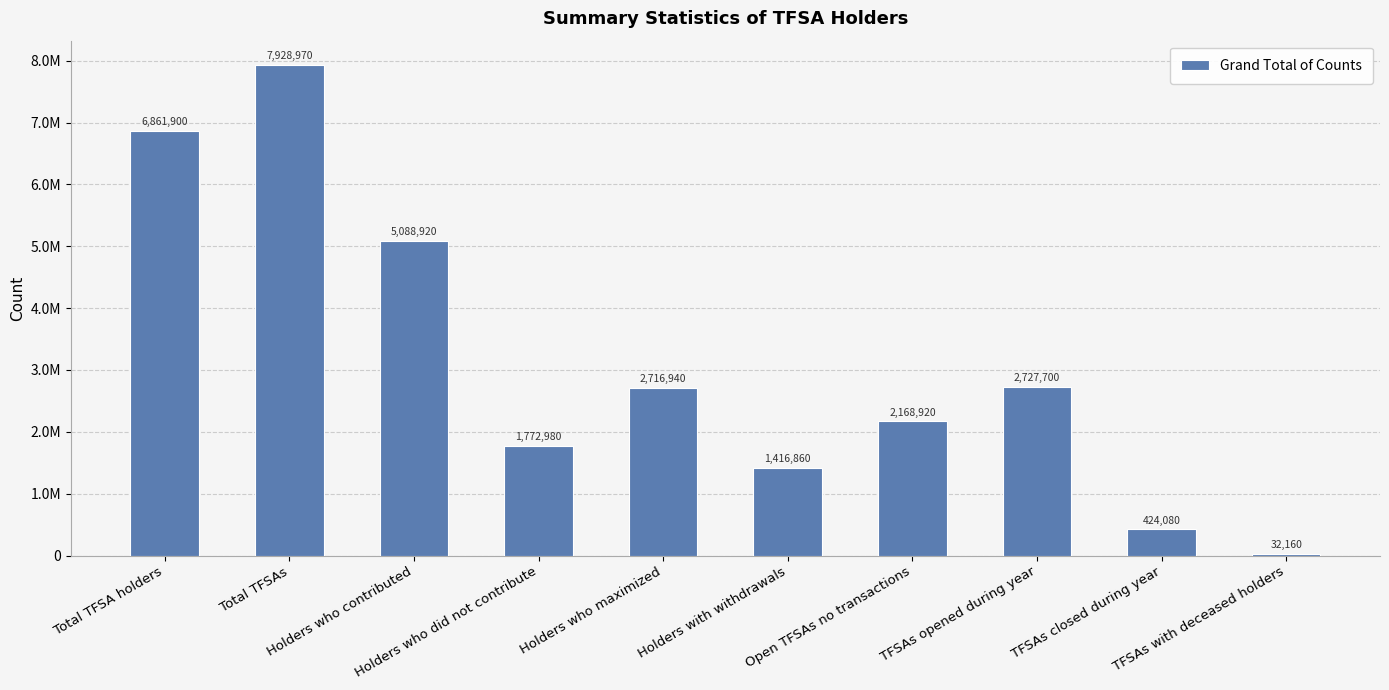

What is the label of the 5th bar from the left?

Holders who maximized